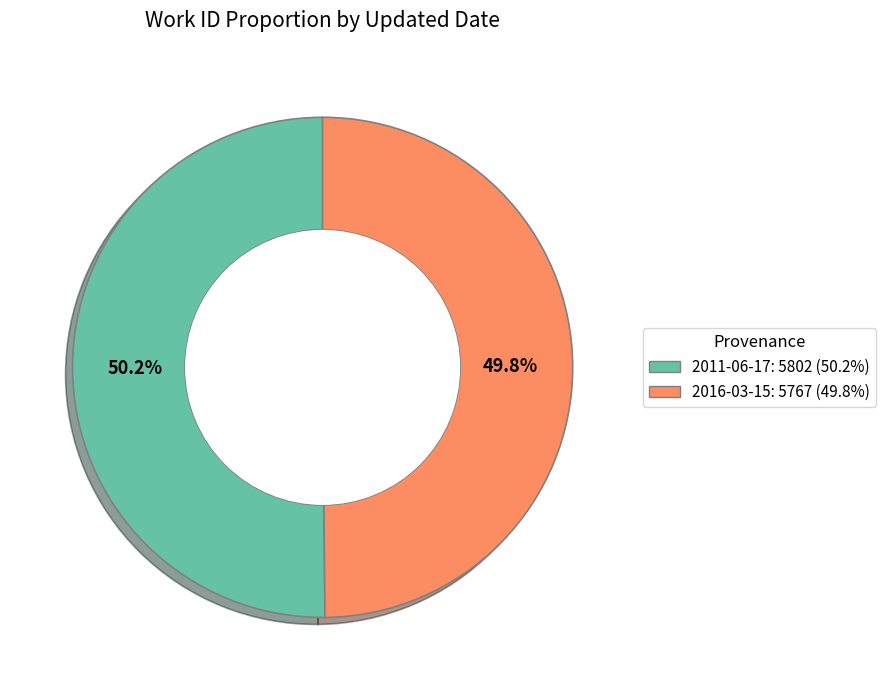

What percentage is the 2011-06-17 slice, to the nearest percent?

50%